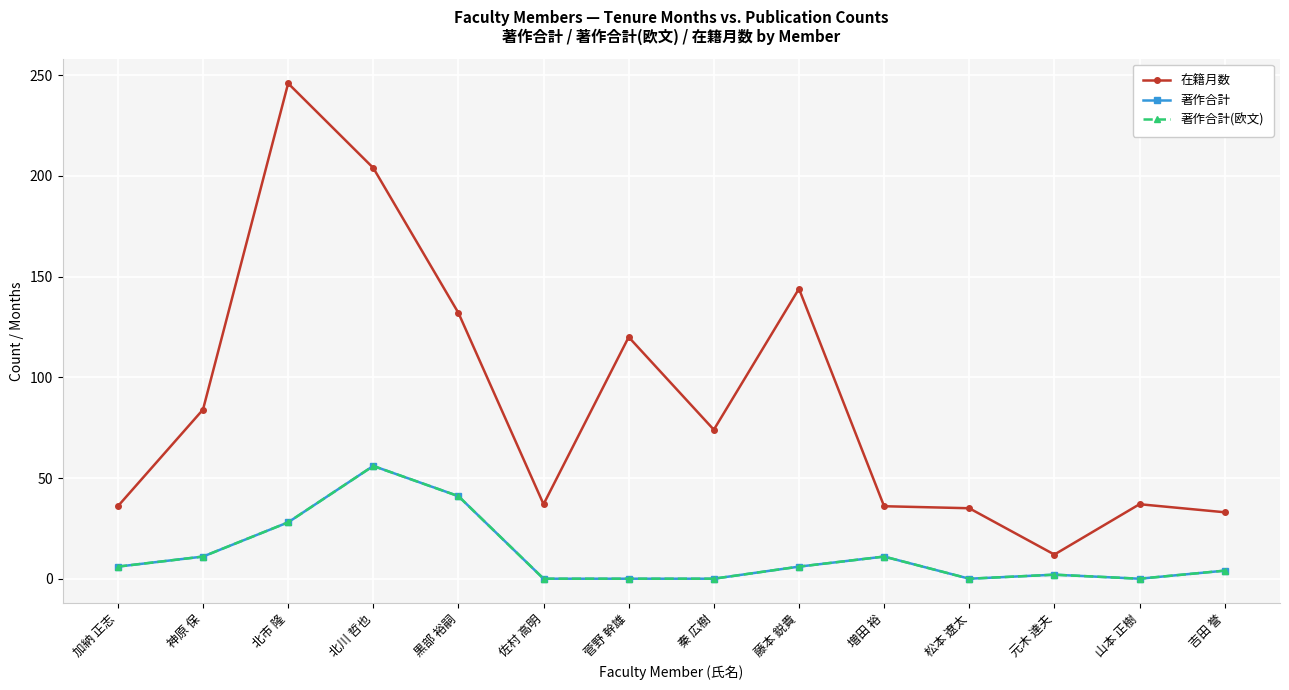

At 佐村 高明, list the series in order from smallest to largest.

著作合計, 著作合計(欧文), 在籍月数